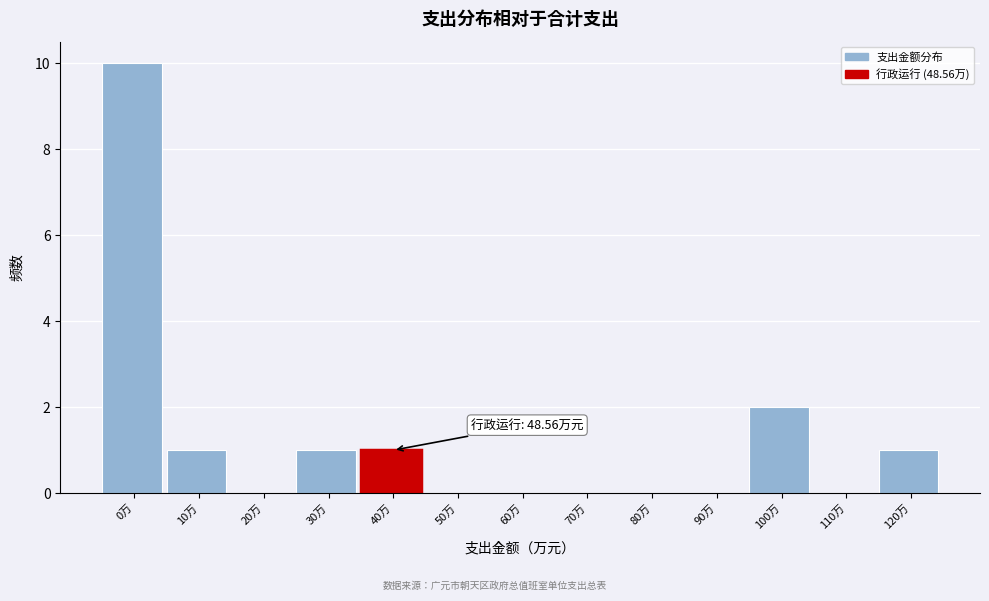

Reading left to right, what are all the values shown in this chart?

0万=10	10万=1	20万=0	30万=1	40万=1	50万=0	60万=0	70万=0	80万=0	90万=0	100万=2	110万=0	120万=1